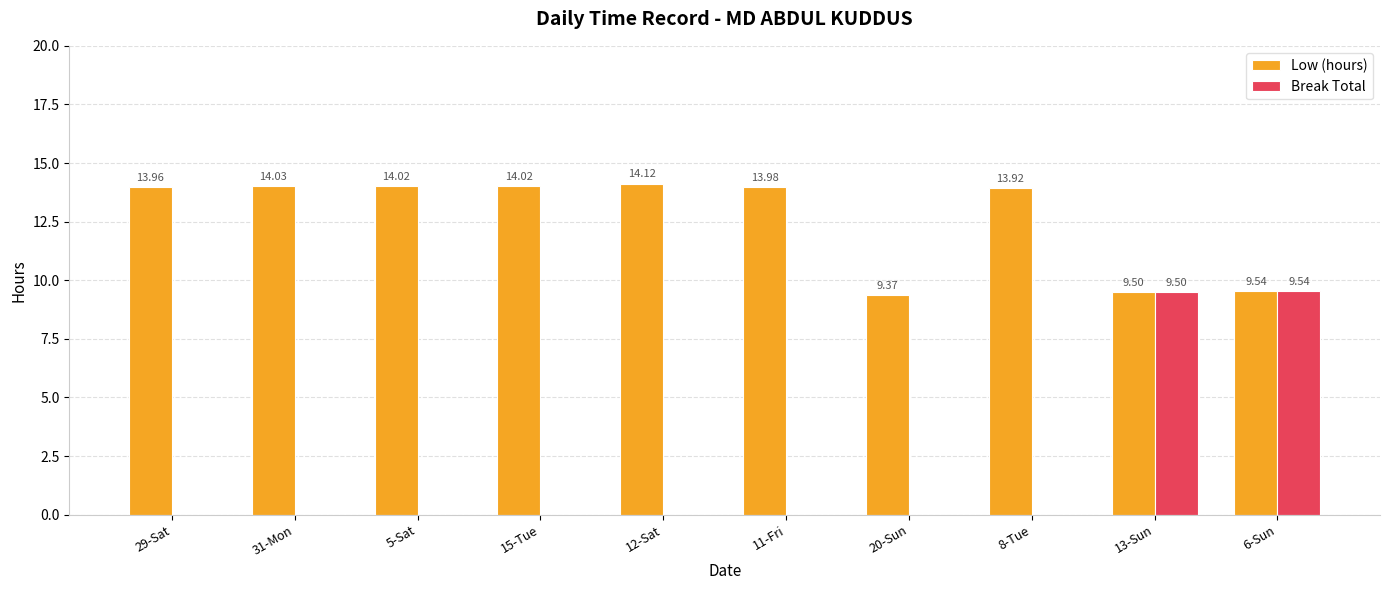

At which label does Low (hours) reach its peak?

12-Sat